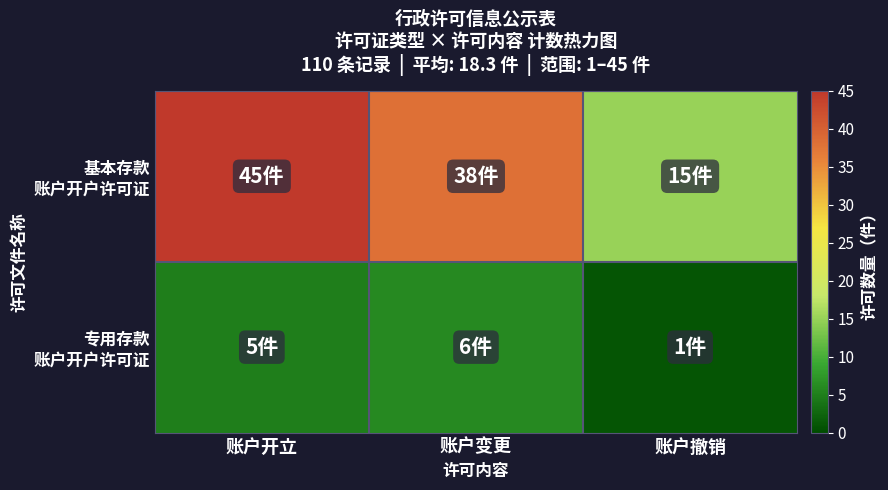

Which series has the widest spread of values?

基本存款 账户开户许可证